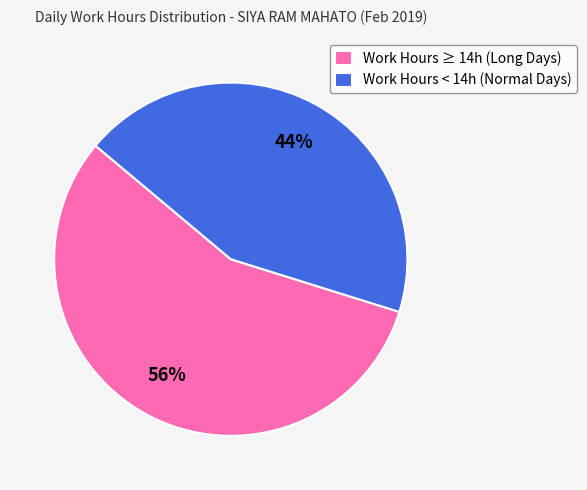

Is the sum of Work Hours < 14h (Normal Days) and Work Hours ≥ 14h (Long Days) greater than half?

Yes